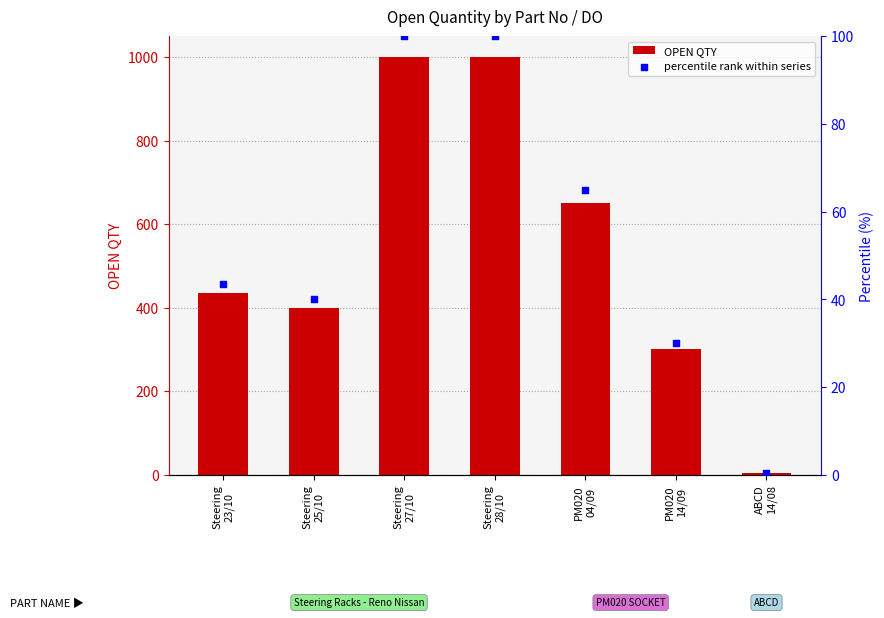

Is the value of percentile rank within series at ABCD
14/08 greater than the value of OPEN QTY at Steering
25/10?

No